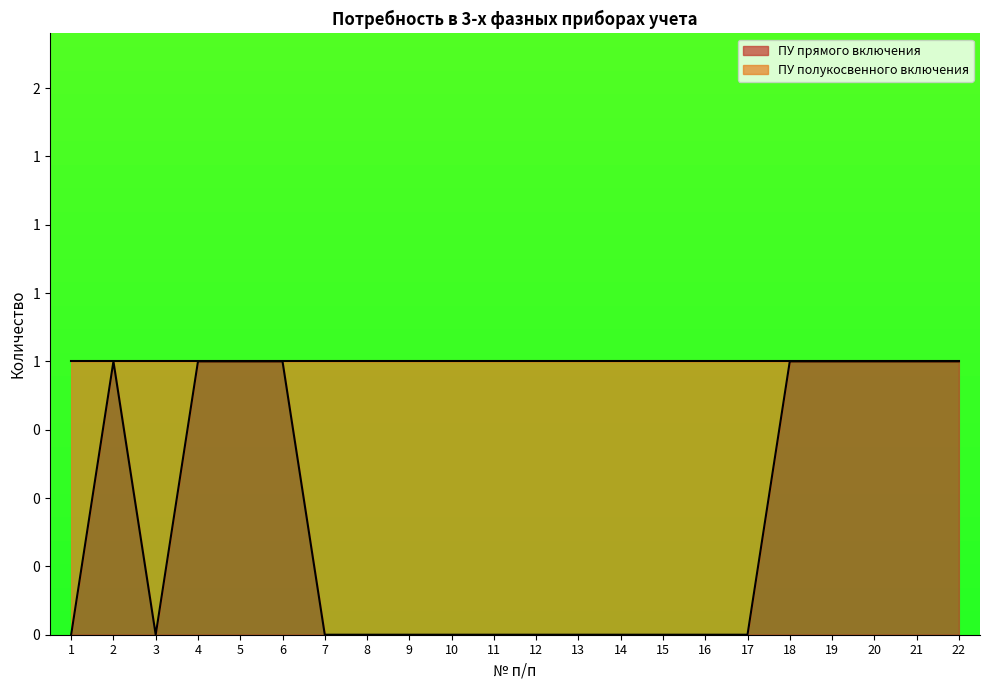

How many values are between 0 and 1?

22